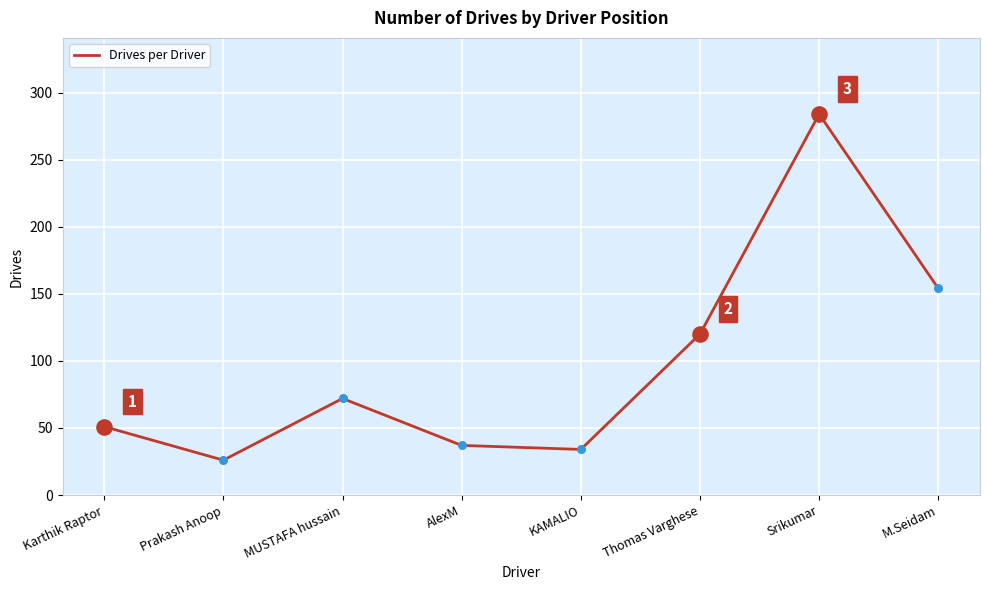

Which has a higher value, Srikumar or MUSTAFA hussain?

Srikumar